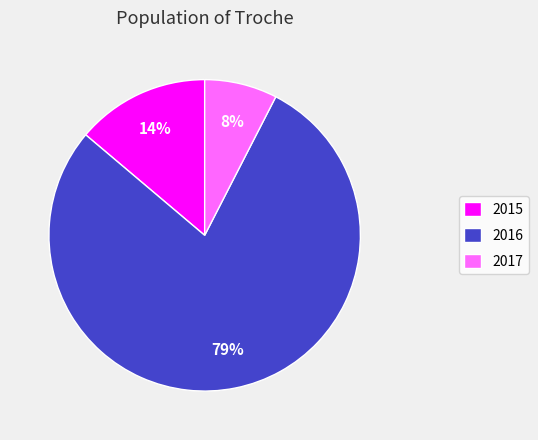

Is the sum of 2015 and 2016 greater than half?

Yes